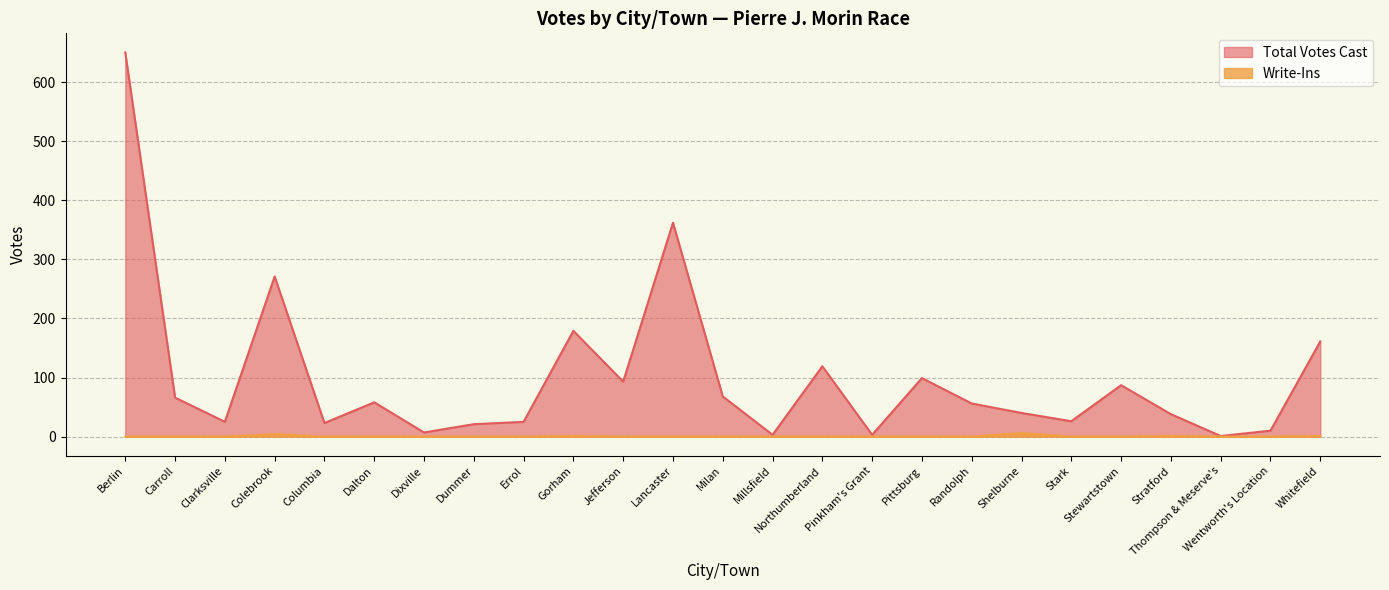

List the series in order of their overall mean, highest first.

Total Votes Cast, Write-Ins